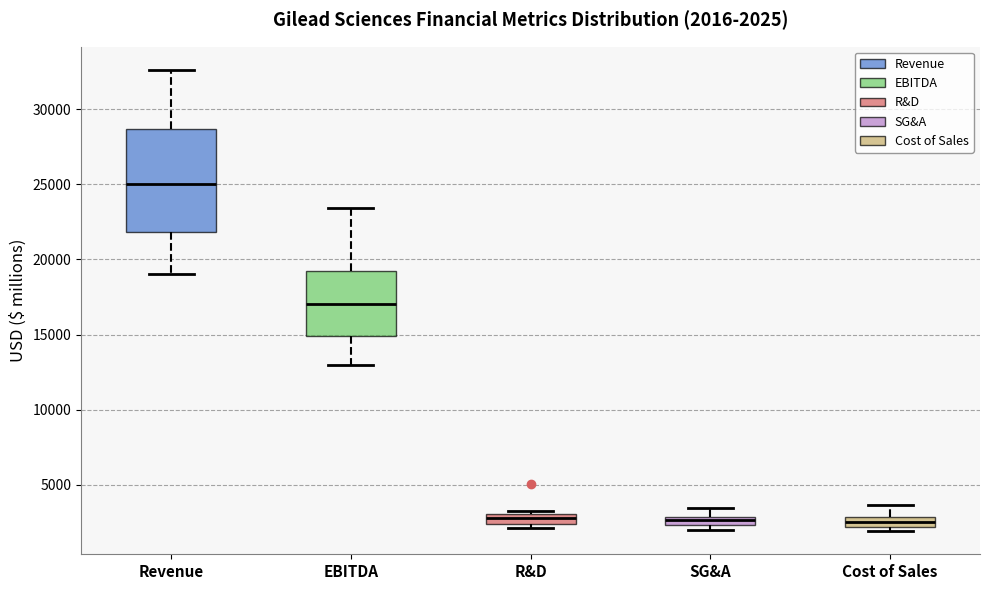

Which box is the tallest, from its lower edge to its upper edge?

Revenue